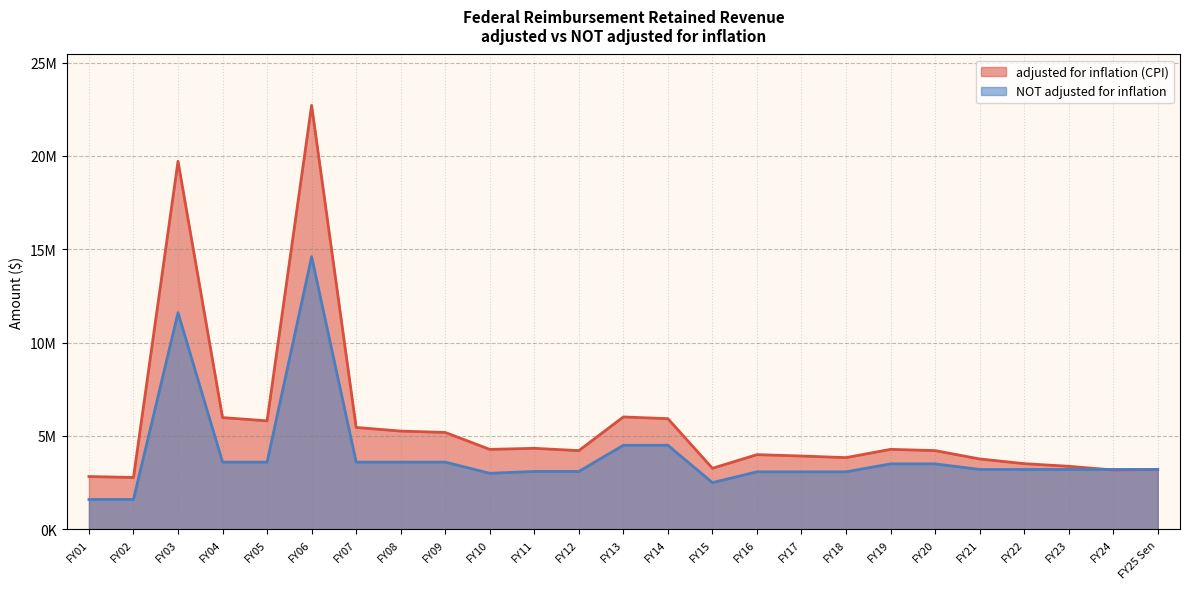

List the series in order of their overall mean, lowest first.

NOT adjusted for inflation, adjusted for inflation (CPI)